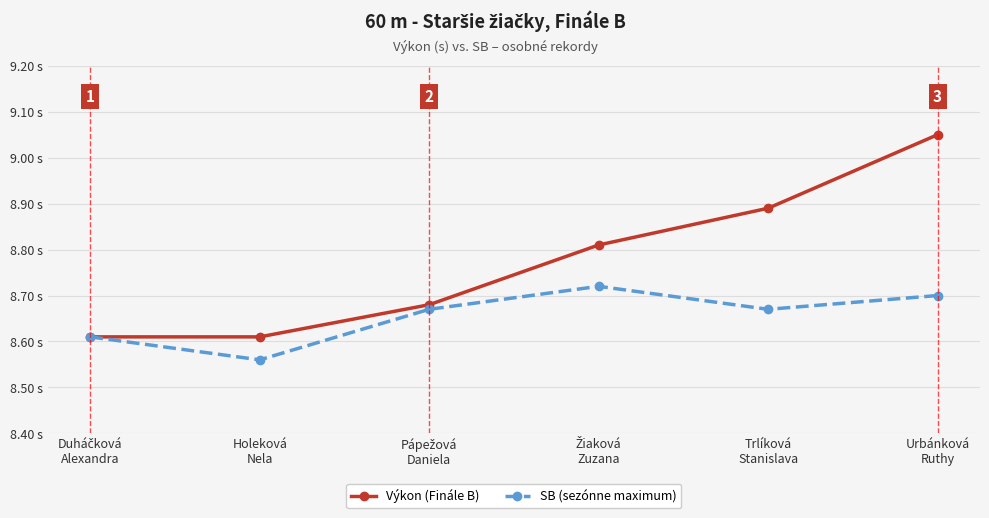

What are all the series names shown in the legend?

Výkon (Finále B), SB (sezónne maximum)